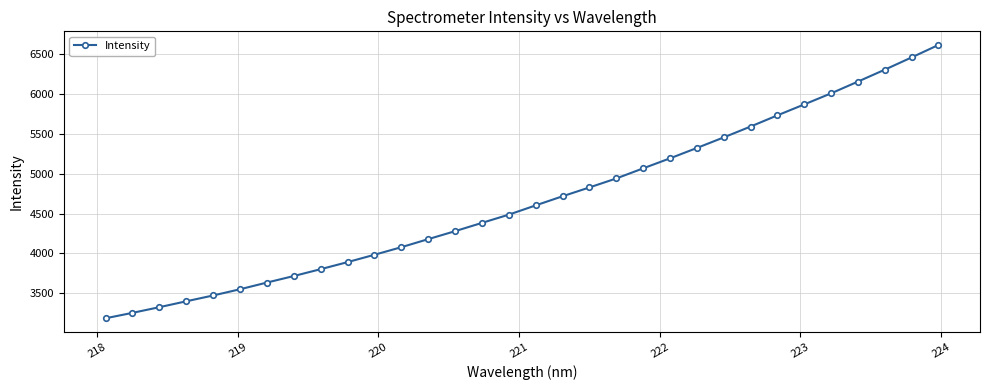

What is the sum of all values?

149496.9